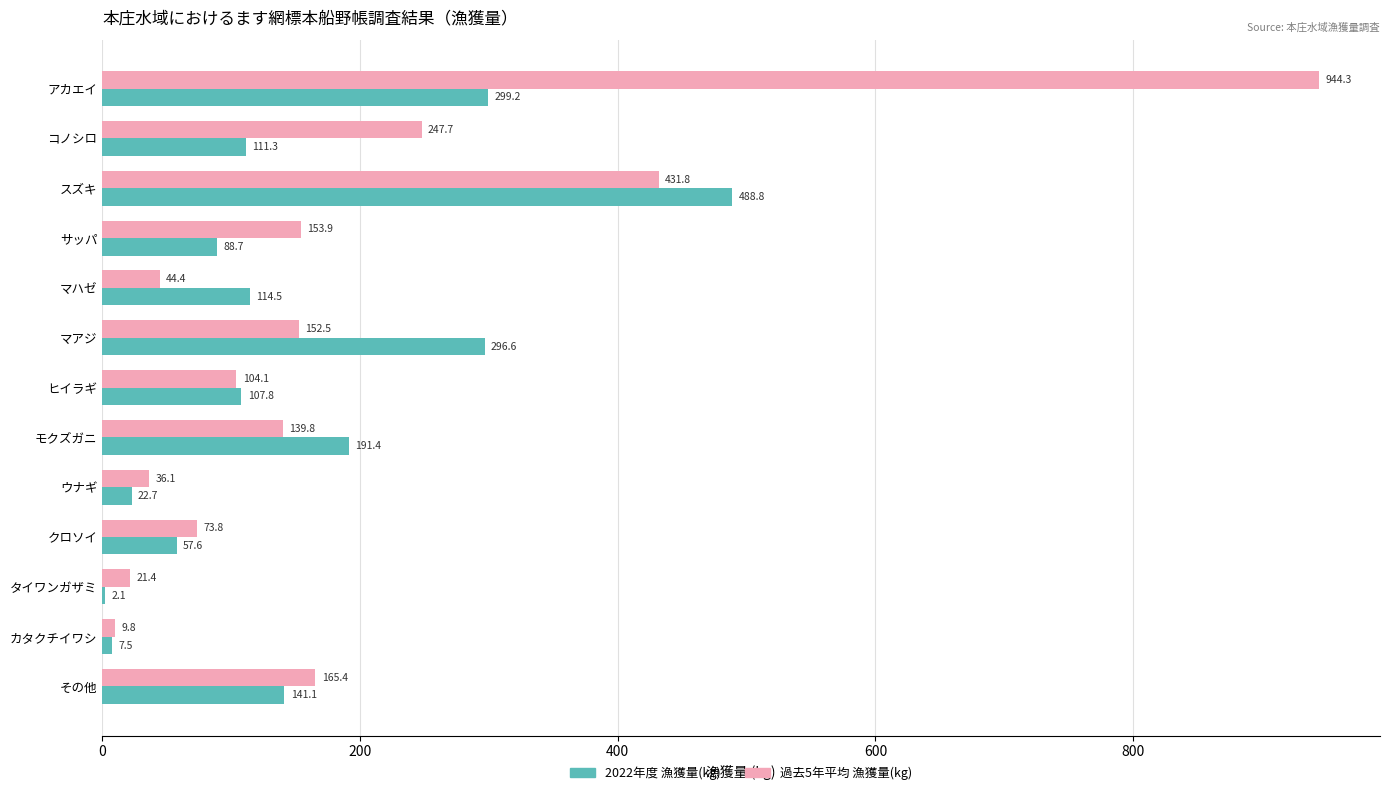

How many values in the 過去5年平均 漁獲量(kg) series exceed 139?

7